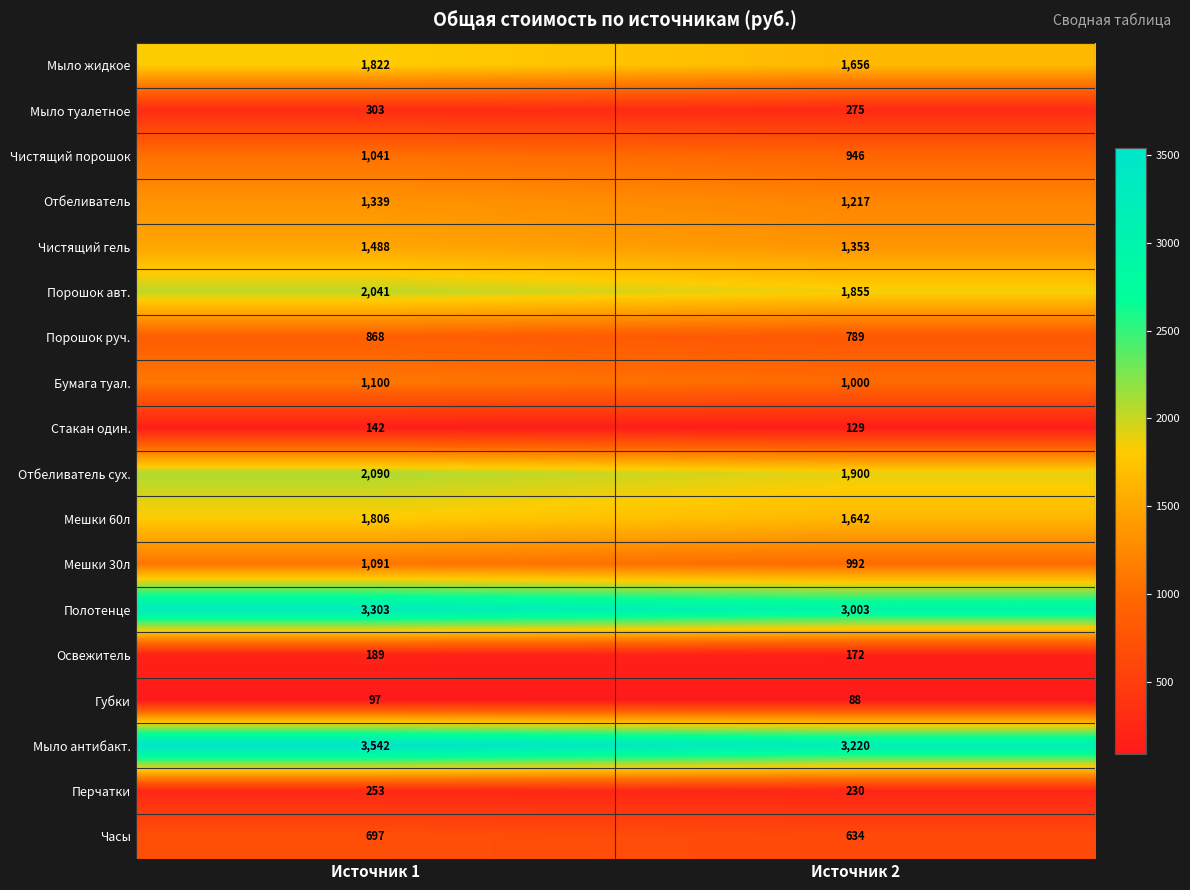

At how many categories does at least one series exceed 2803?

2